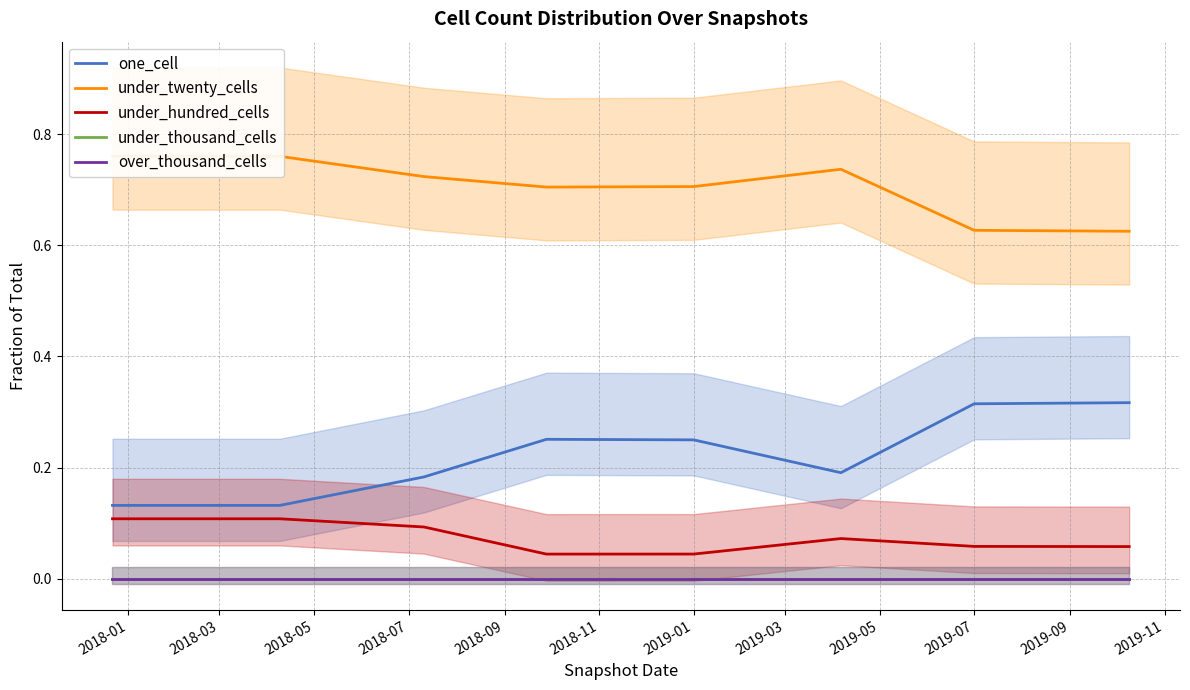

Reading right to left, extract all data points from this chart.

one_cell: 0.3	0.3	0.2	0.2	0.3	0.2	0.1	0.1
under_twenty_cells: 0.6	0.6	0.7	0.7	0.7	0.7	0.8	0.8
under_hundred_cells: 0.1	0.1	0.1	0.0	0.0	0.1	0.1	0.1
under_thousand_cells: 0.0	0.0	0.0	0.0	0.0	0.0	0.0	0.0
over_thousand_cells: 0.0	0.0	0.0	0.0	0.0	0.0	0.0	0.0